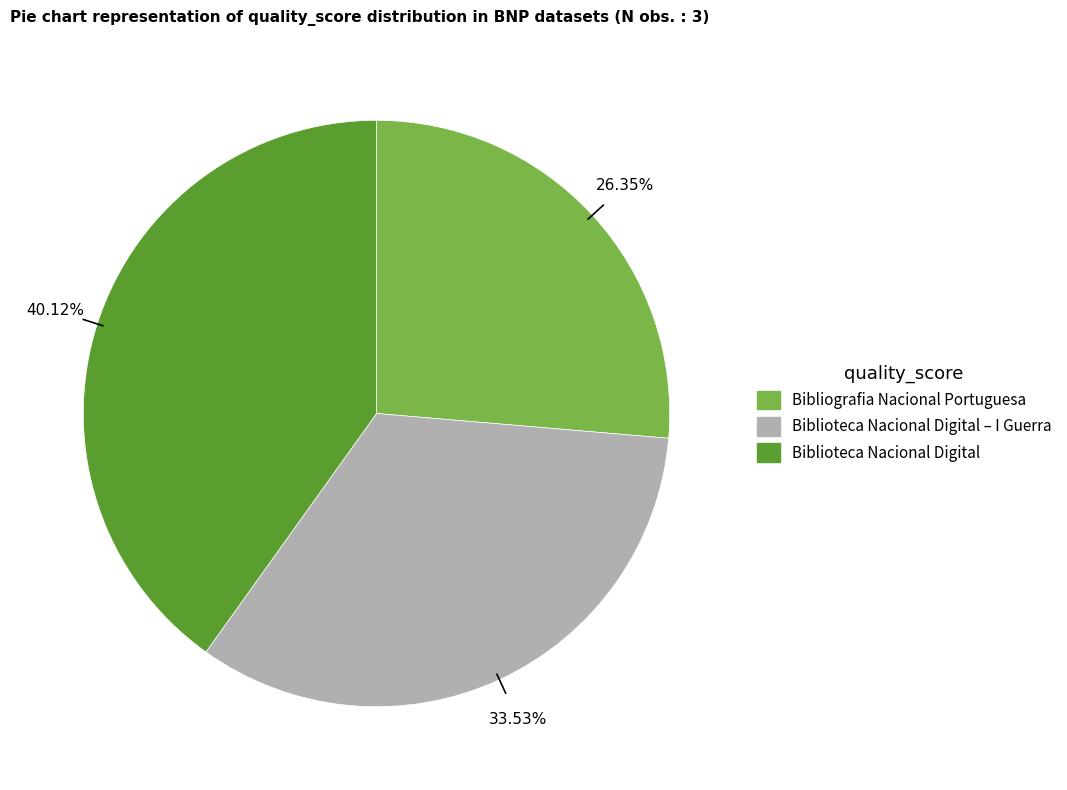

Count the number of slices in the pie.

3